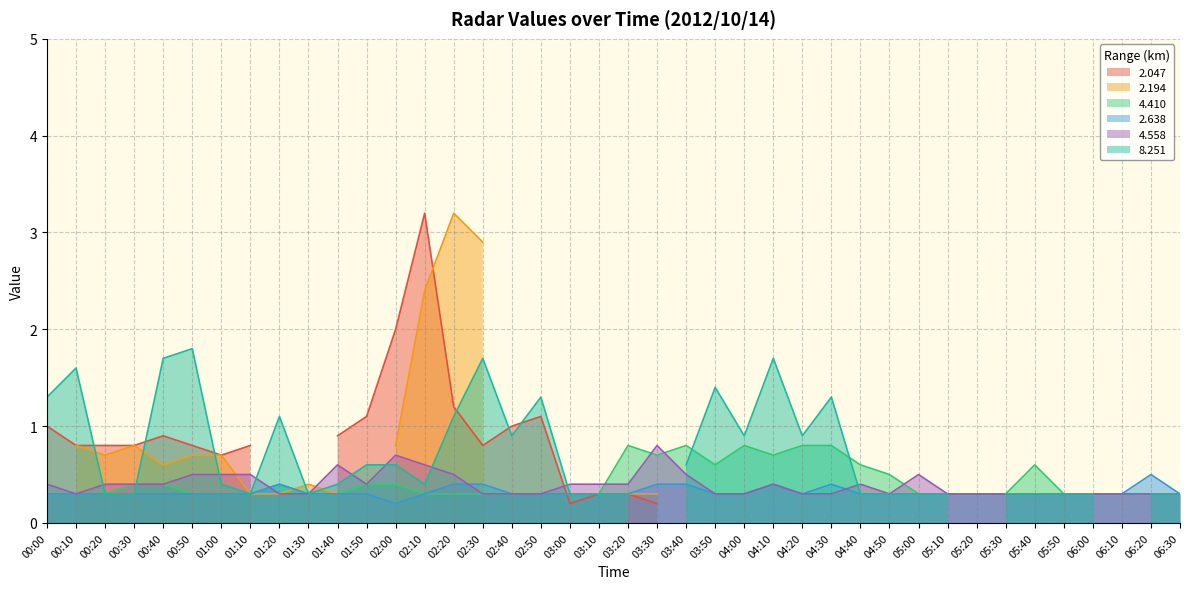

At how many categories does at least one series exceed 0?

40